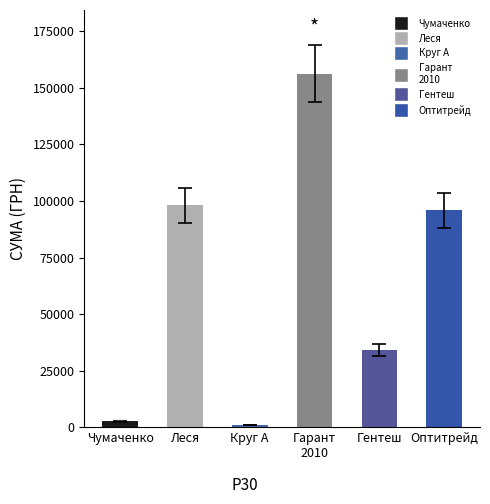

True or false: the data shows 95891.7 at Оптитрейд.

True